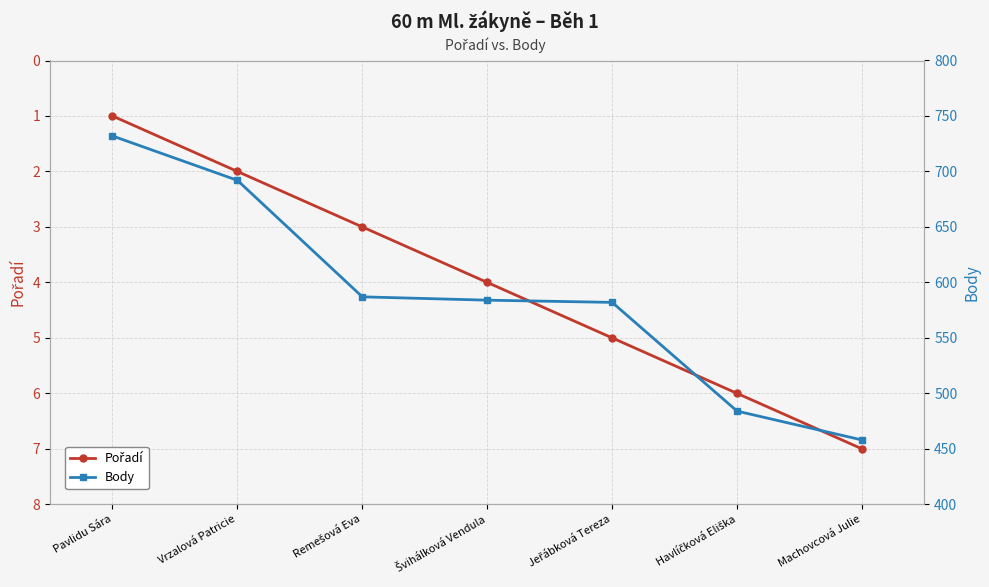

The Body series shows 805 at Jeřábková Tereza. True or false?

False